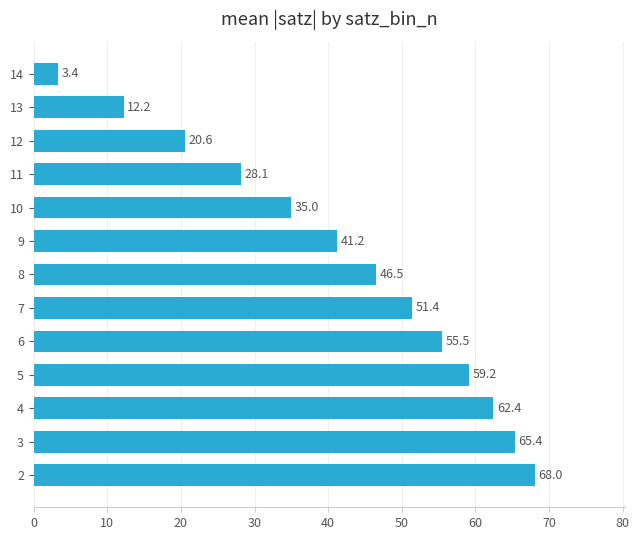

What is the ratio of the value at 3 to the value at 6?

1.2